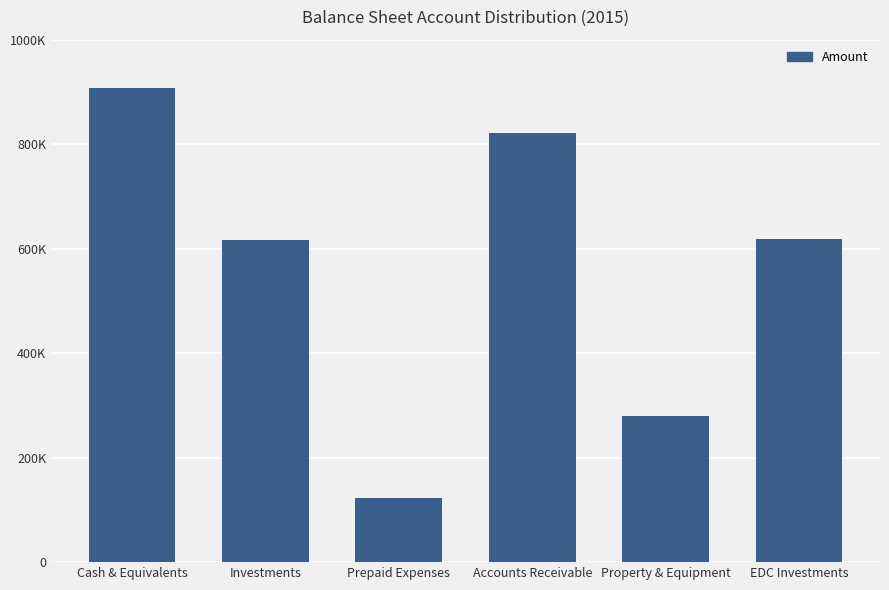

What is the difference between the second highest and minimum values?

698813.9